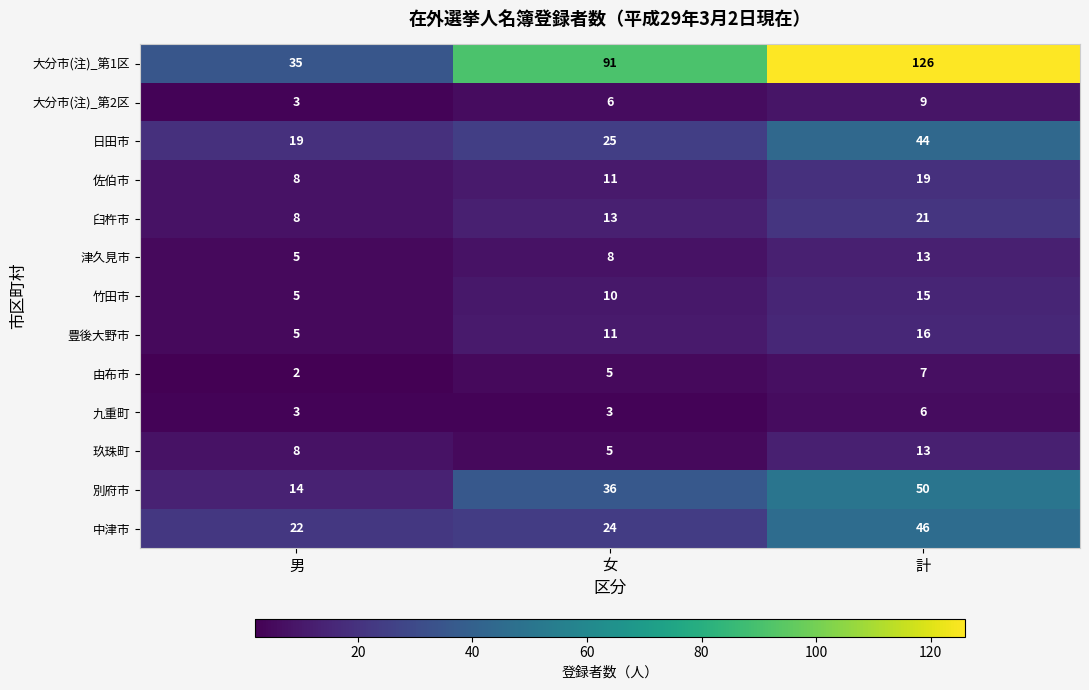

Rank the categories by 由布市 value from lowest to highest.

男, 女, 計